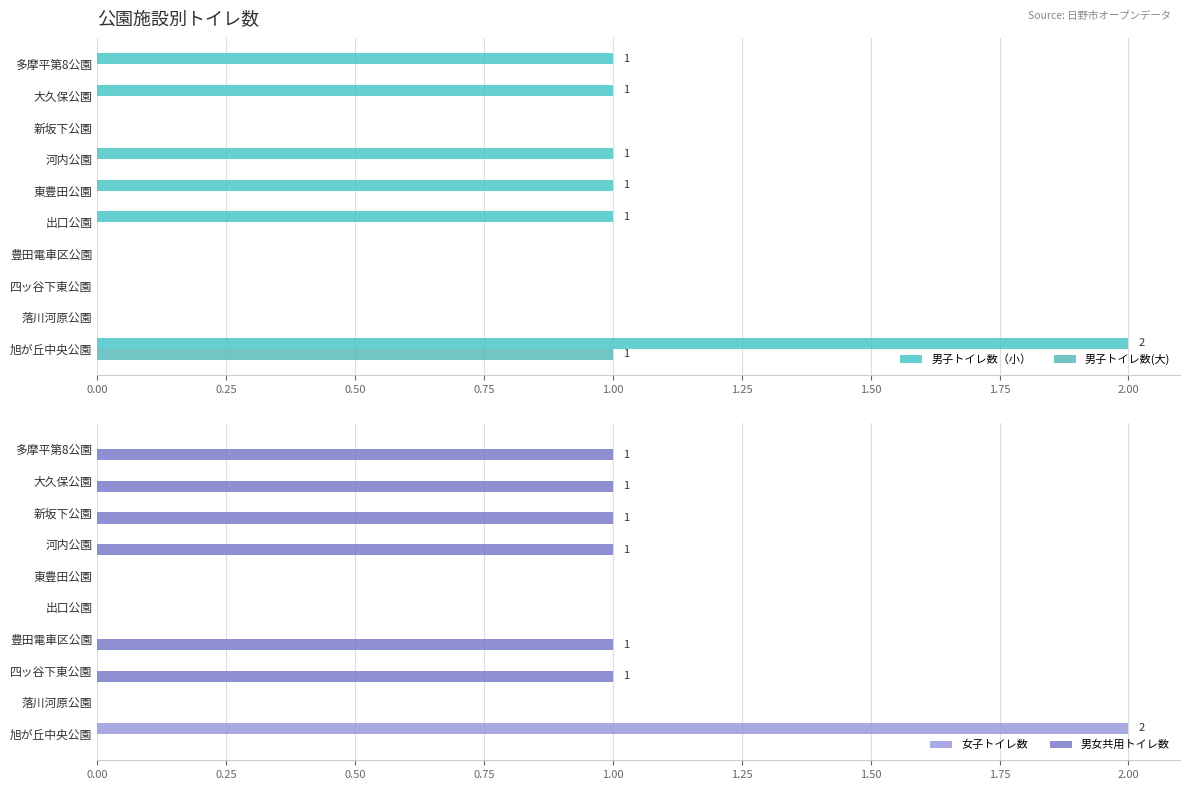

What are all the series names shown in the legend?

男子トイレ数（小）, 男子トイレ数(大), 女子トイレ数, 男女共用トイレ数